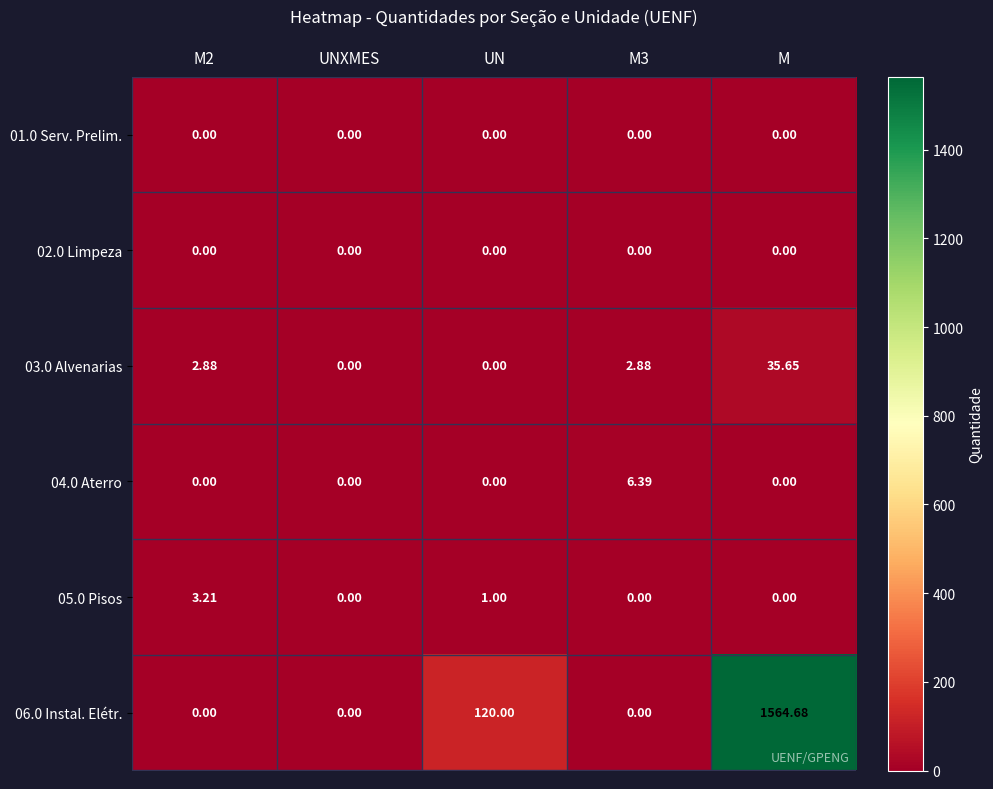

At which category does the chart reach its peak across all series?

M